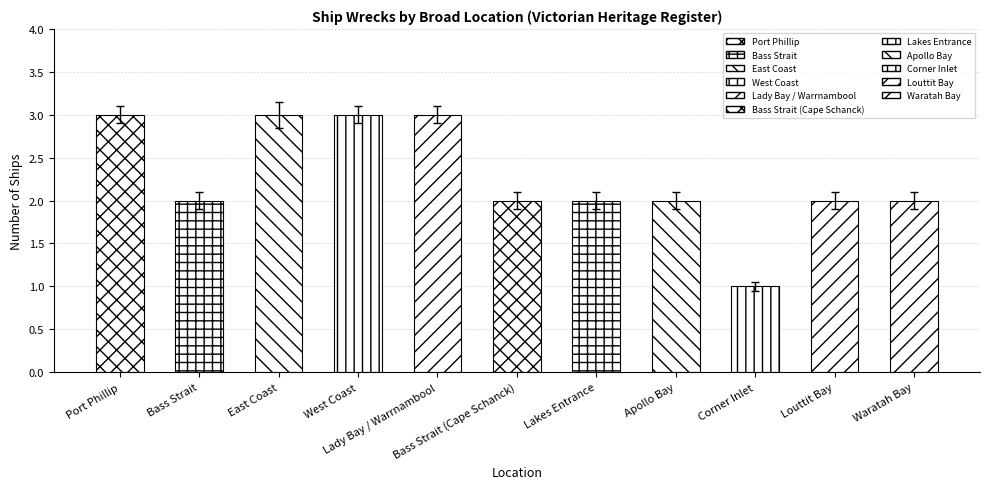

List the labels in order of value, smallest first.

Corner Inlet, Bass Strait, Bass Strait (Cape Schanck), Lakes Entrance, Apollo Bay, Louttit Bay, Waratah Bay, Port Phillip, West Coast, Lady Bay / Warrnambool, East Coast